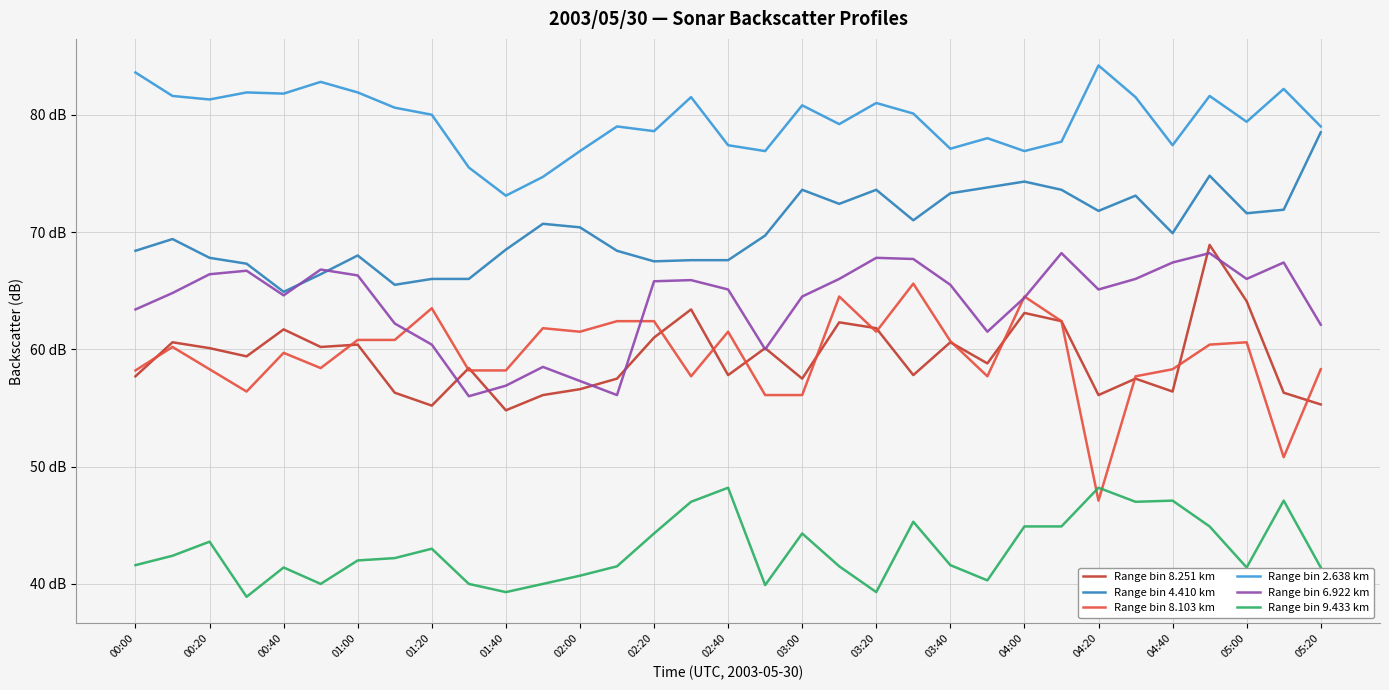

Is this an area chart (filled region under the line)?

No